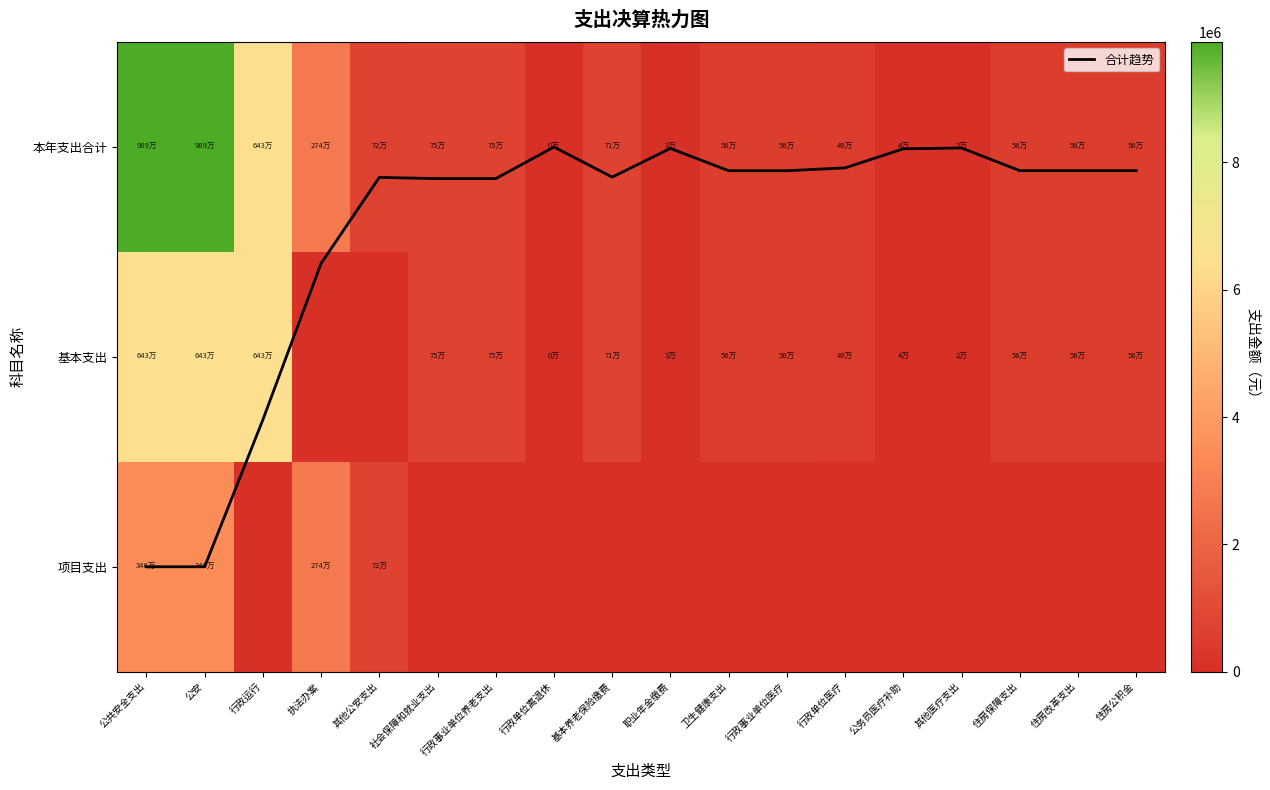

Which series has the largest total across all categories?

本年支出合计